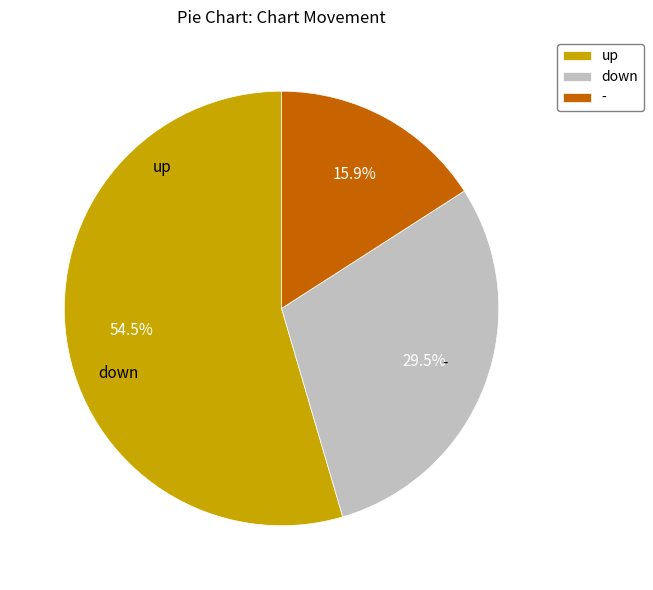

Between up and down, which is larger?

up